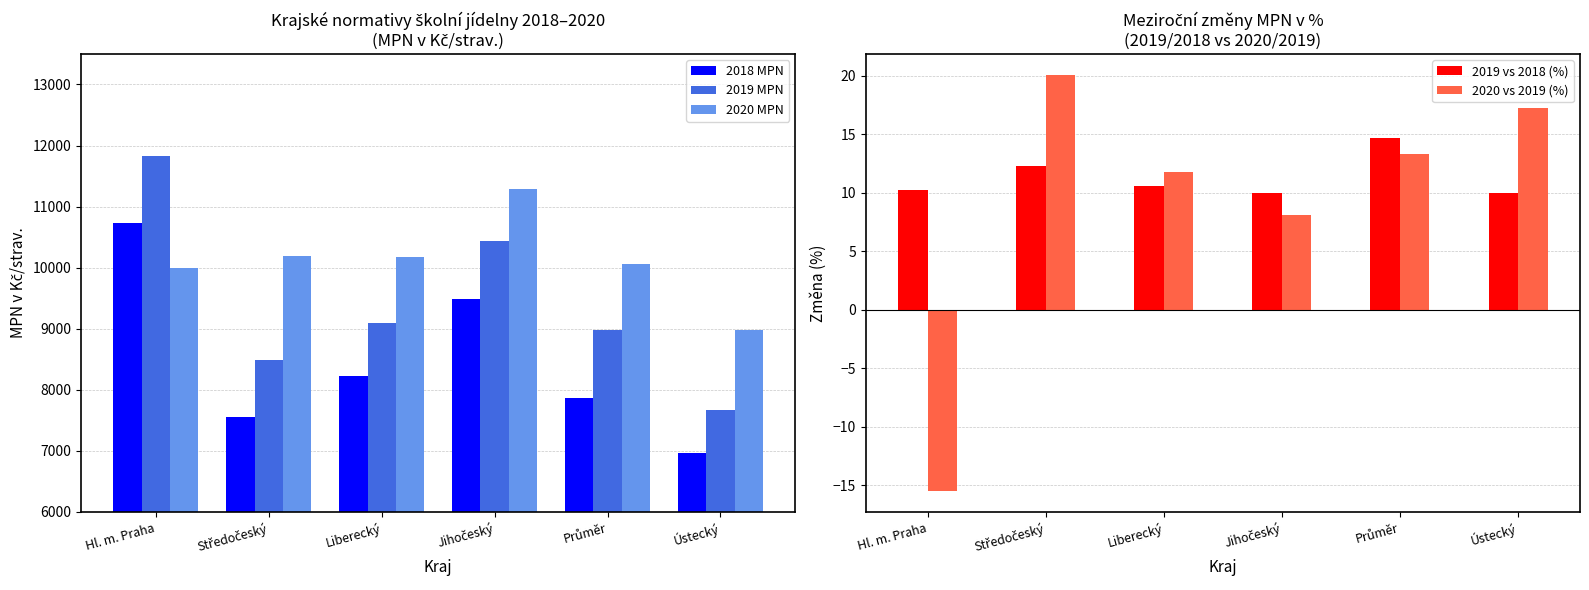

Reading left to right, transcribe all the data shown in this chart.

2018 MPN: Hl. m. Praha=10728.0	Středočeský=7557.0	Liberecký=8225.0	Jihočeský=9491.0	Průměr=7868.9	Ústecký=6969.0
2019 MPN: Hl. m. Praha=11826.0	Středočeský=8484.0	Liberecký=9098.0	Jihočeský=10439.0	Průměr=8979.4	Ústecký=7666.0
2020 MPN: Hl. m. Praha=9992.0	Středočeský=10188.0	Liberecký=10171.0	Jihočeský=11286.0	Průměr=10066.1	Ústecký=8987.0
2019 vs 2018 (%): Hl. m. Praha=10.2	Středočeský=12.3	Liberecký=10.6	Jihočeský=10.0	Průměr=14.7	Ústecký=10.0
2020 vs 2019 (%): Hl. m. Praha=-15.5	Středočeský=20.1	Liberecký=11.8	Jihočeský=8.1	Průměr=13.3	Ústecký=17.2